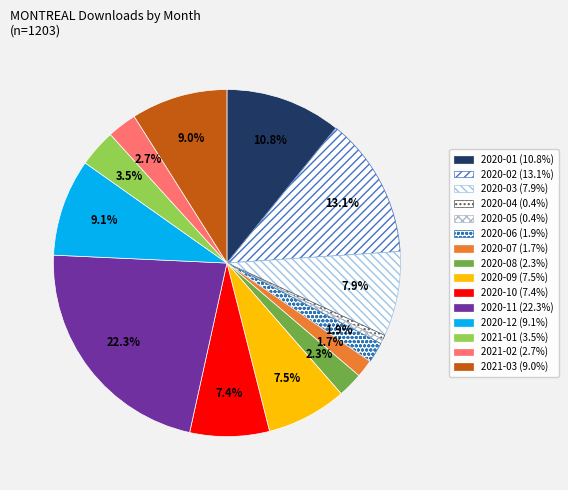

Count the number of slices in the pie.

15